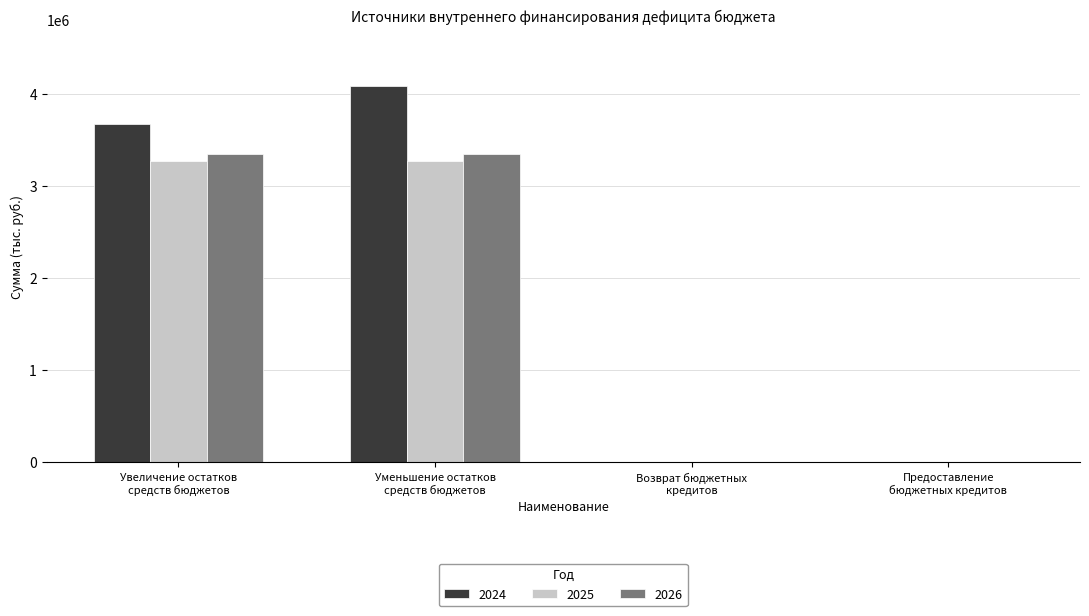

What is the maximum value for 2026?

3349965.9